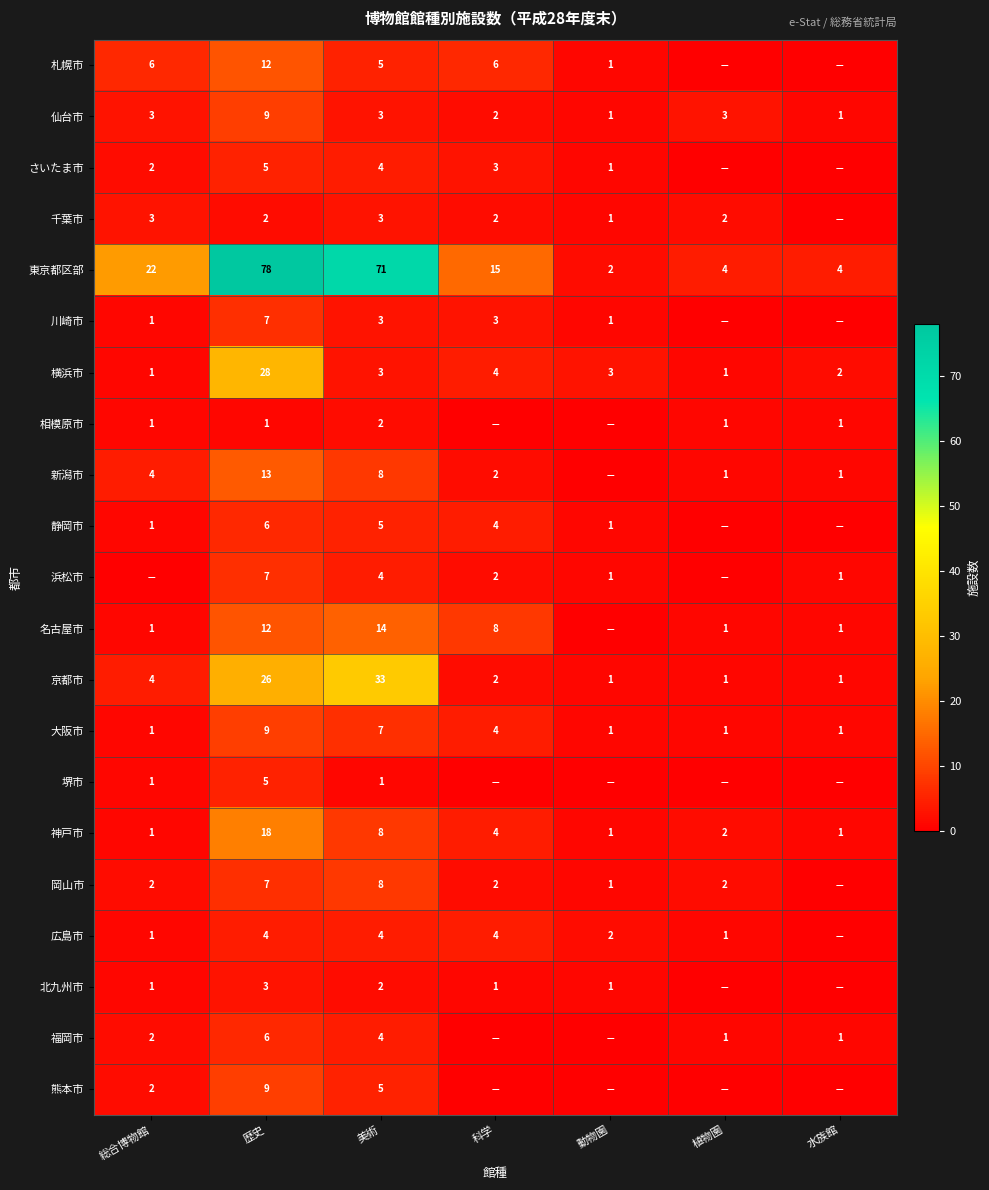

At which label is 横浜市 closest to 14?

科学